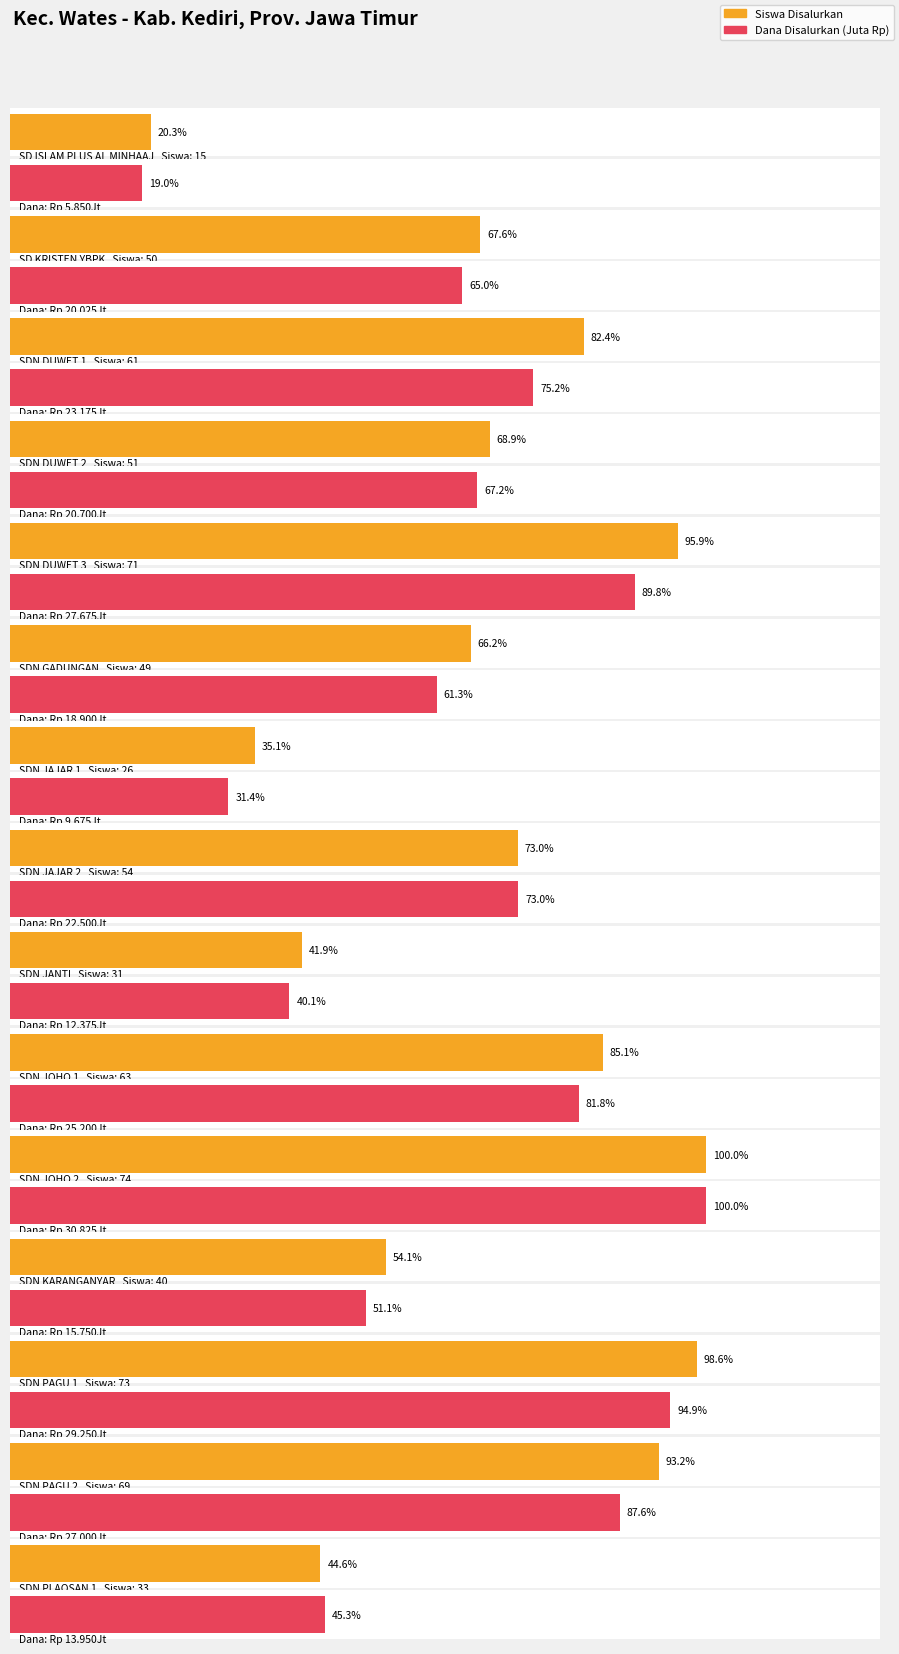

List the series in order of their overall mean, highest first.

Siswa Disalurkan, Dana Disalurkan (Juta)